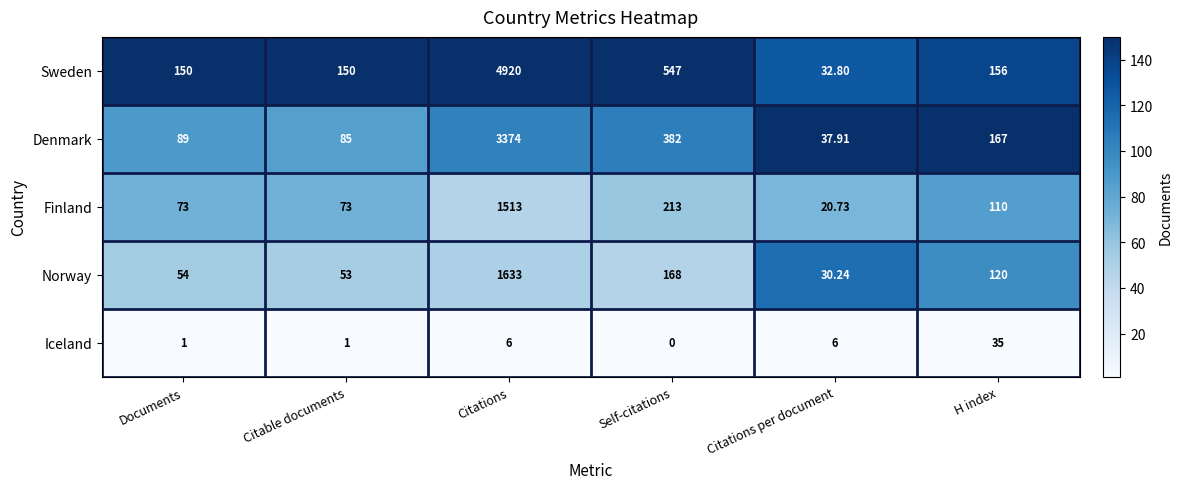

Which series has the largest range (max minus min)?

Sweden